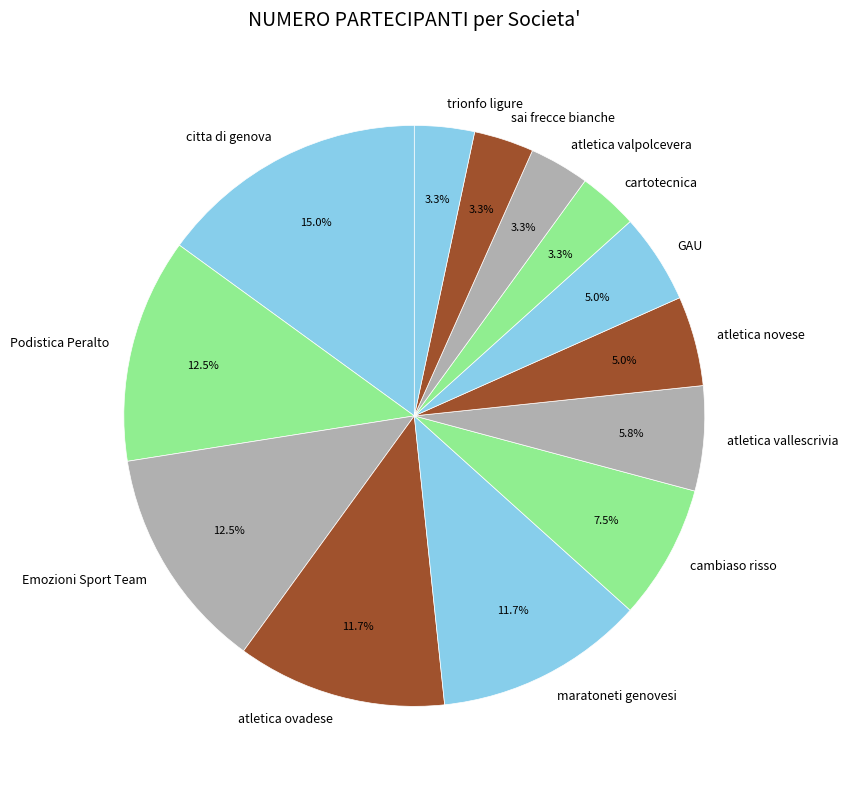

To the nearest percent, what is the difference between the Podistica Peralto and atletica ovadese slice percentages?

1%